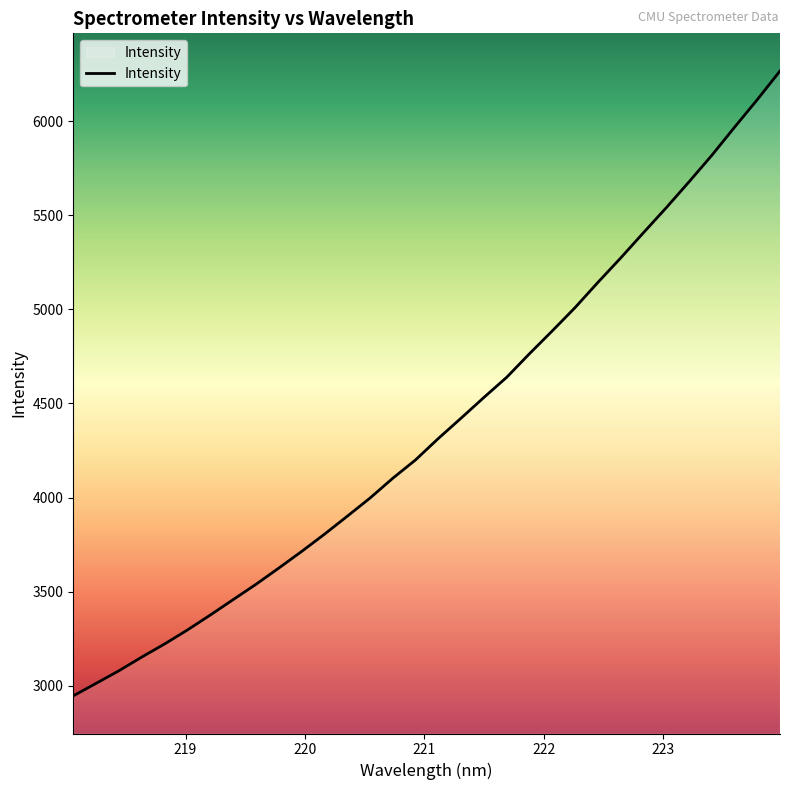

What is the maximum value shown in the chart?

6266.2